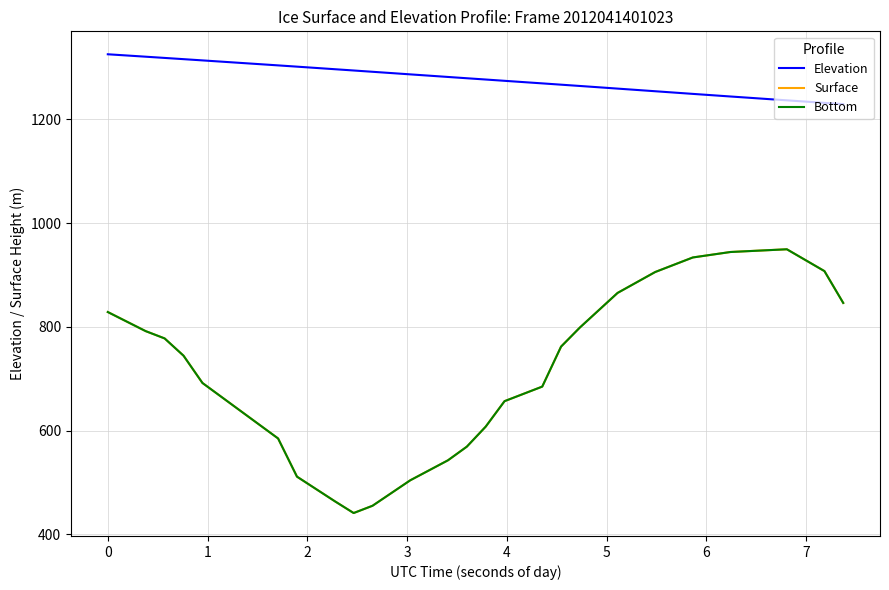

What is the value of the Elevation point at the 4th from the left?

1318.2